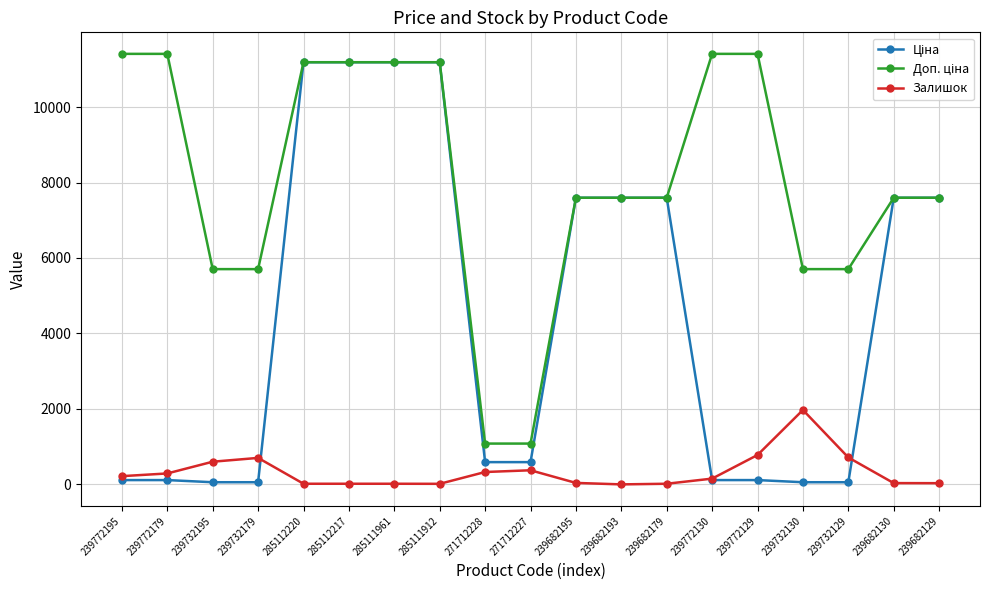

How many data points in Залишок are less than 153?

9